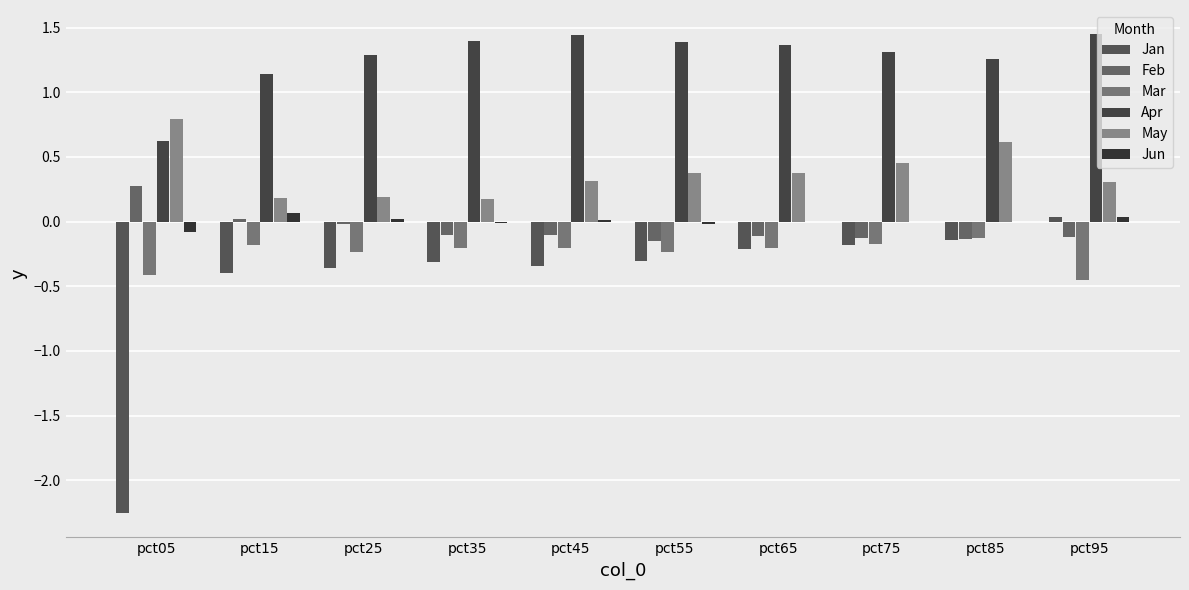

What is the maximum value shown in the chart?

1.5